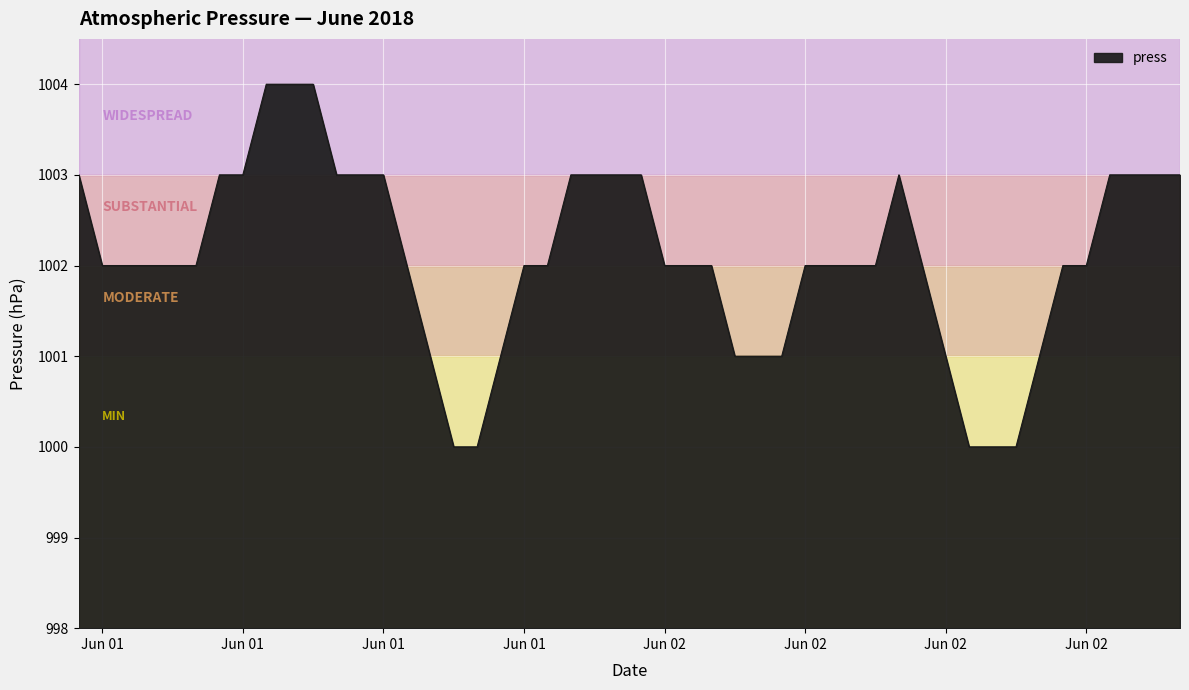

What is the greatest value displayed?

1004